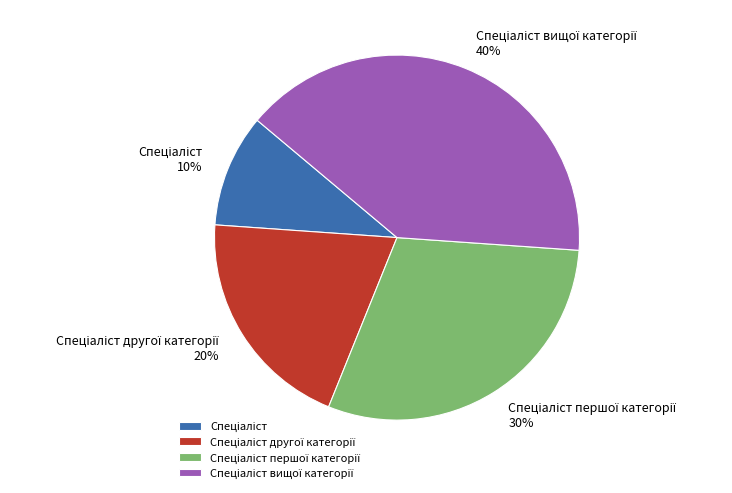

Does any single category account for the majority?

No